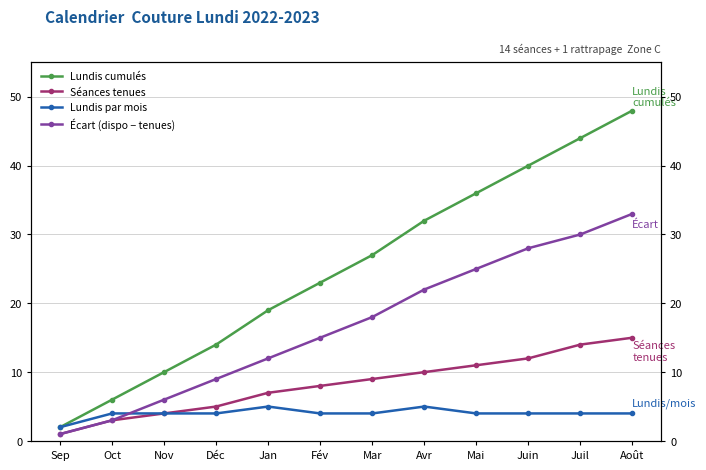

Reading left to right, what are all the values shown in this chart?

Lundis cumulés: Sep=2	Oct=6	Nov=10	Déc=14	Jan=19	Fév=23	Mar=27	Avr=32	Mai=36	Juin=40	Juil=44	Août=48
Séances tenues: Sep=1	Oct=3	Nov=4	Déc=5	Jan=7	Fév=8	Mar=9	Avr=10	Mai=11	Juin=12	Juil=14	Août=15
Lundis par mois: Sep=2	Oct=4	Nov=4	Déc=4	Jan=5	Fév=4	Mar=4	Avr=5	Mai=4	Juin=4	Juil=4	Août=4
Écart (dispo − tenues): Sep=1	Oct=3	Nov=6	Déc=9	Jan=12	Fév=15	Mar=18	Avr=22	Mai=25	Juin=28	Juil=30	Août=33